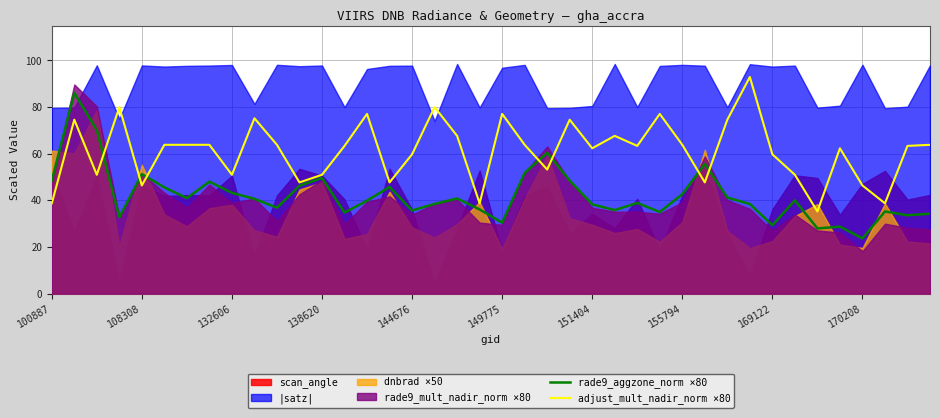

True or false: rade9_aggzone_norm ×80 has a value of 80.6 at 108308.

False